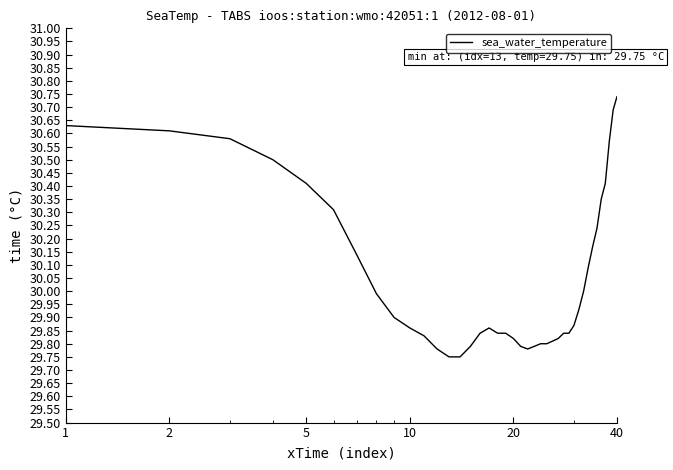

How many series are shown in this chart?

1